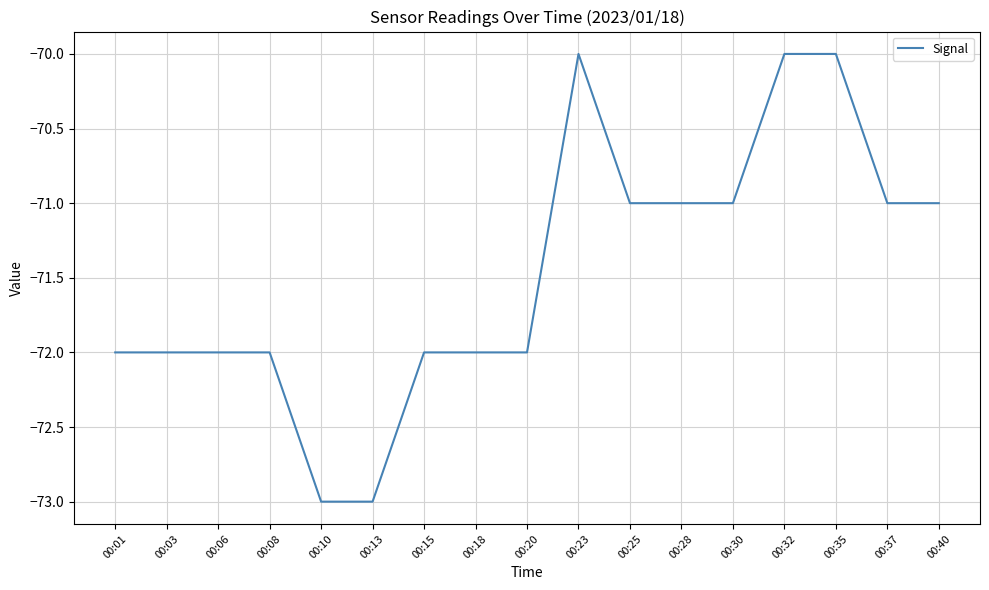

What is the sum of all values?

-1215